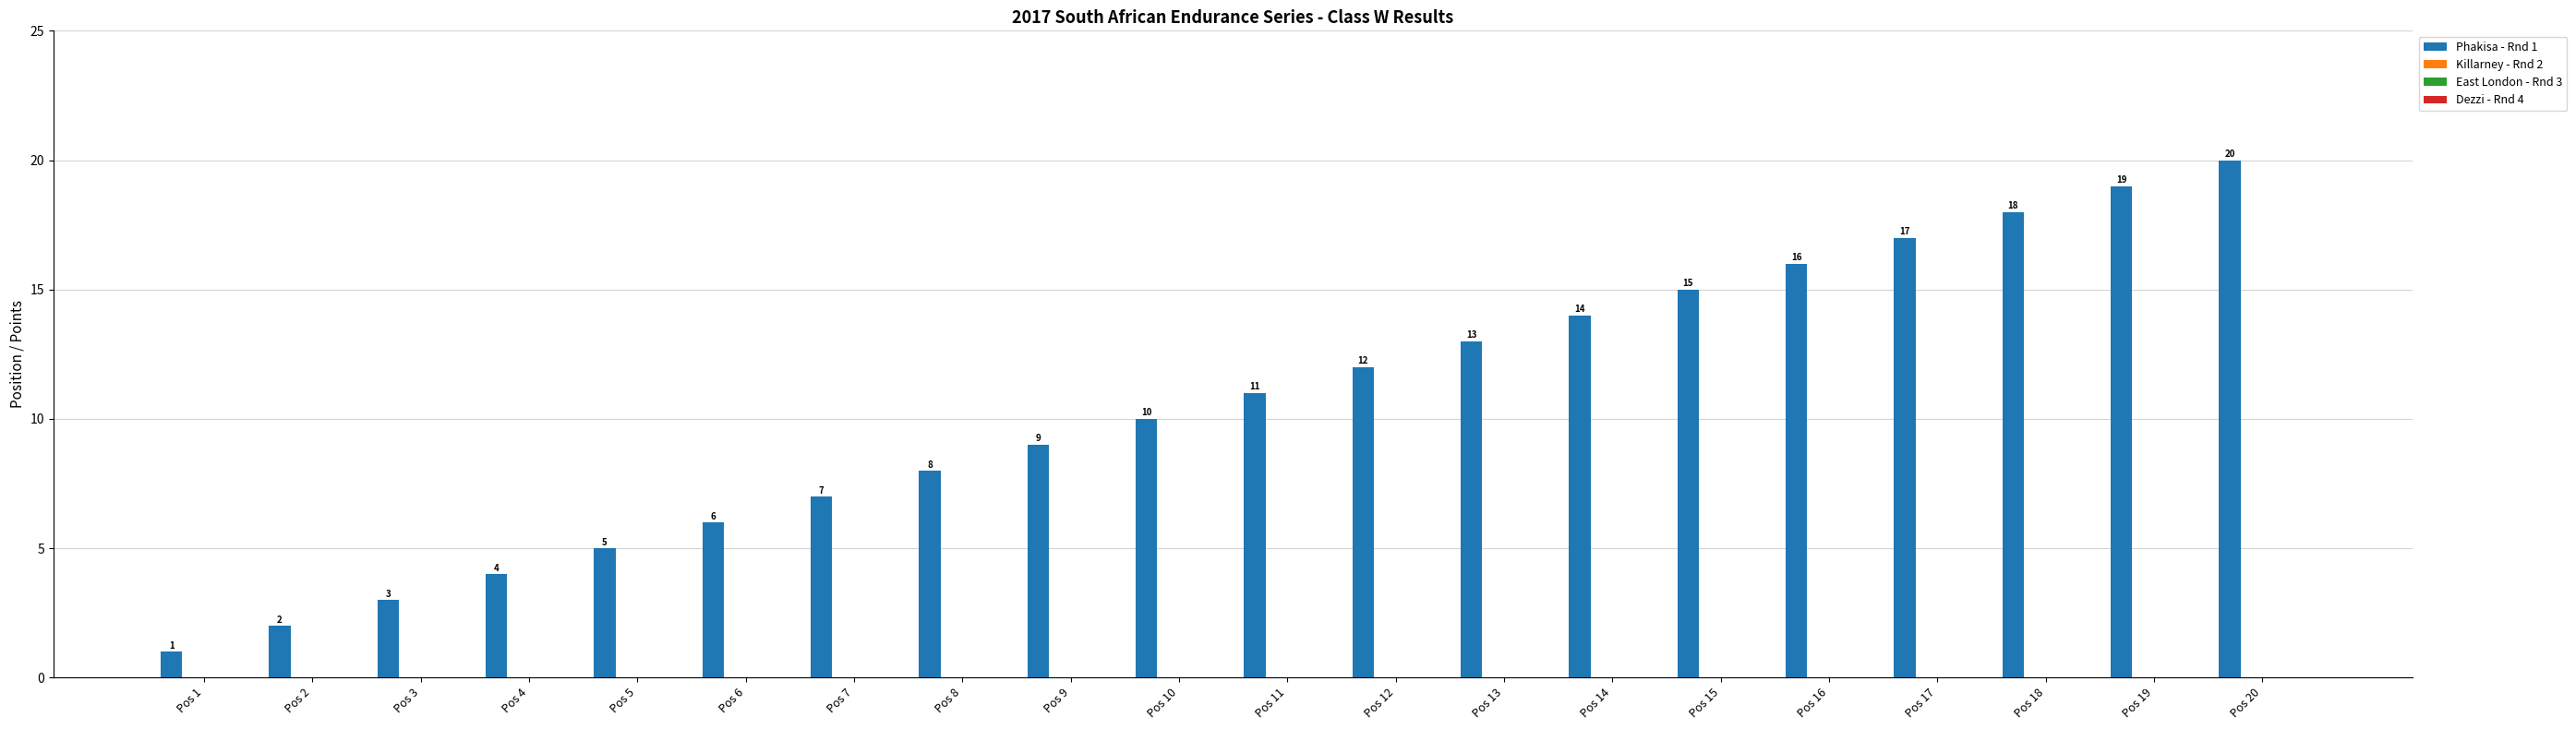

What is the difference between the maximum and minimum values?

19